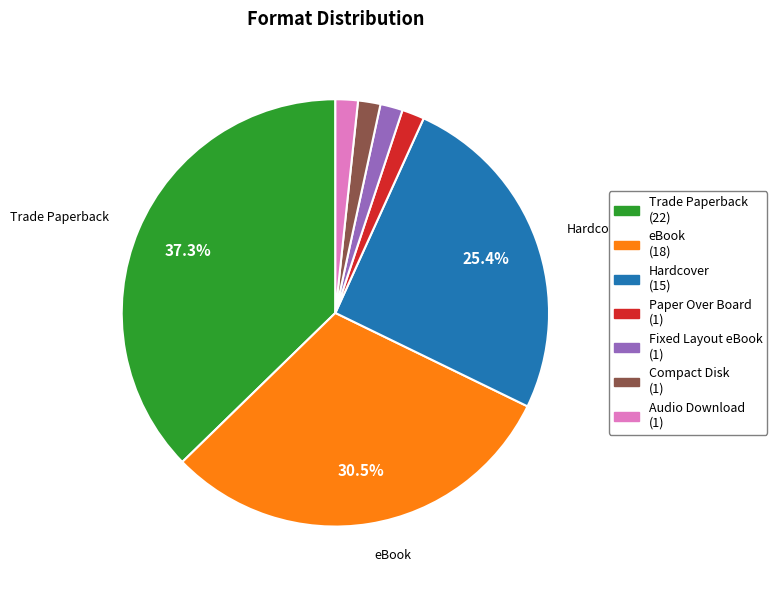

True or false: eBook accounts for 41% of the total.

False